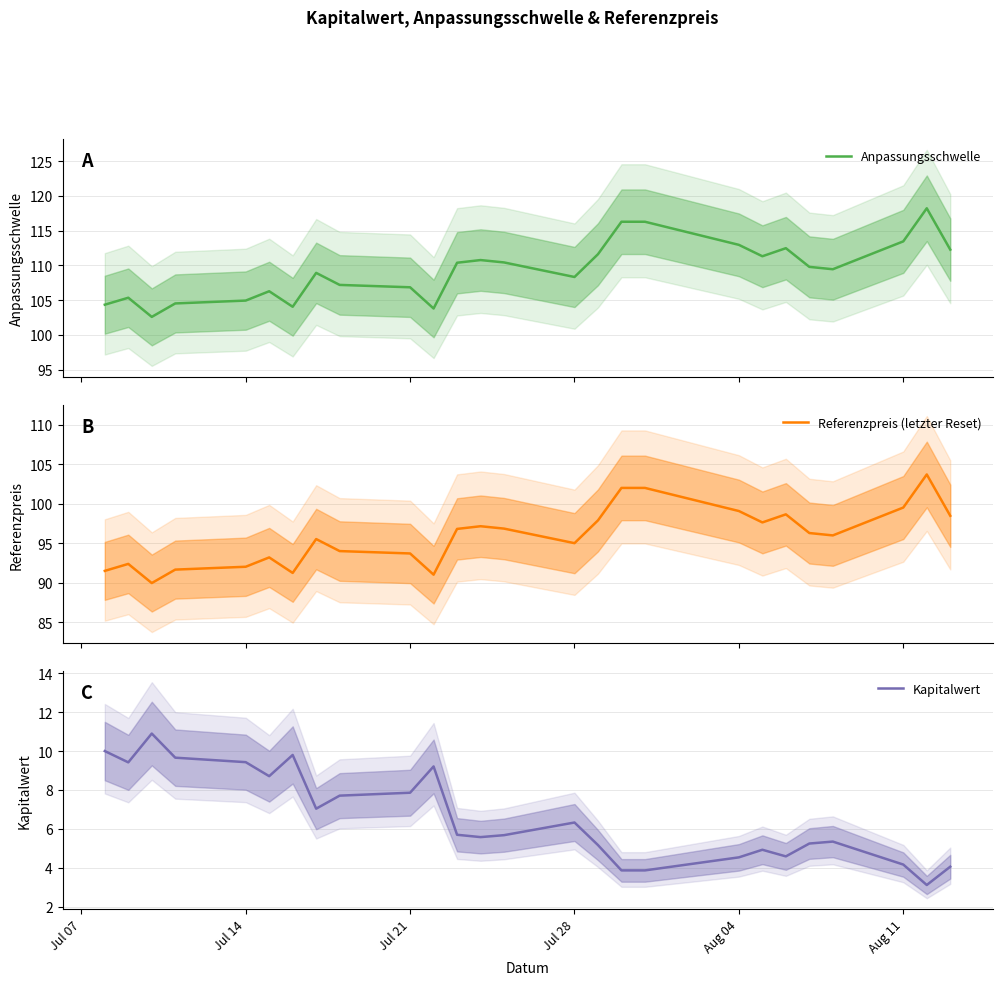

At how many categories does at least one series exceed 99?

26